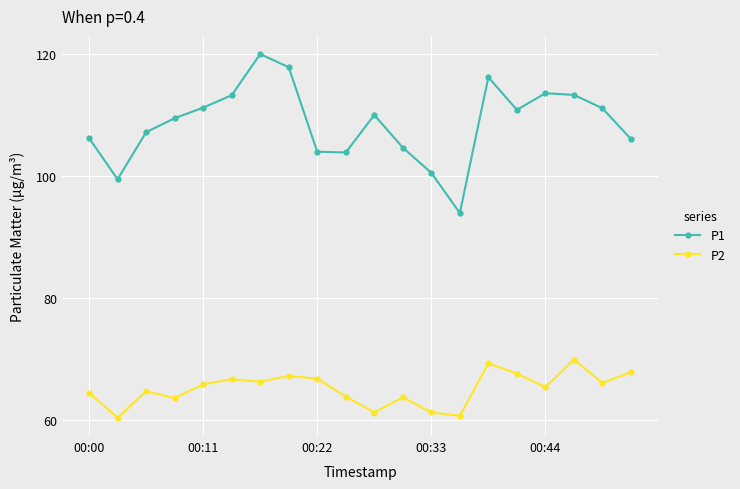

What is the minimum value shown in the chart?

60.3